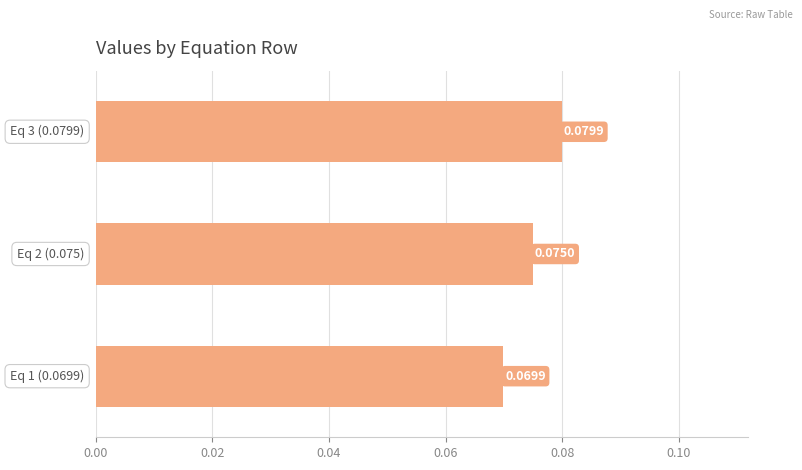

Does the chart contain stacked bars?

No